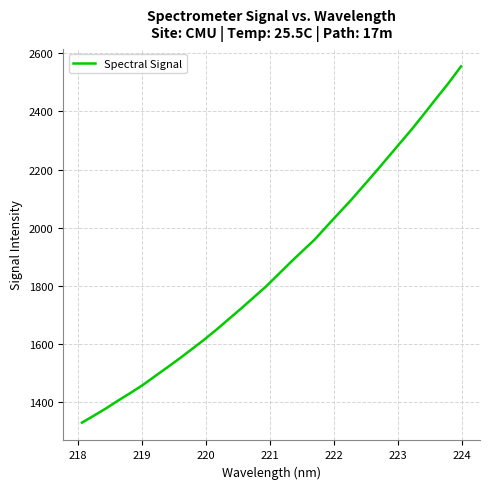

What is the greatest value displayed?

2555.0